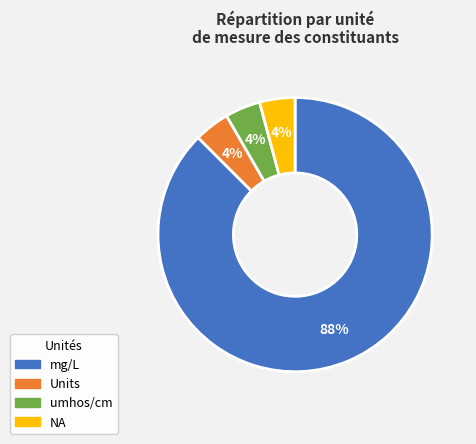

To the nearest percent, what is the combined percentage of mg/L and umhos/cm?

92%